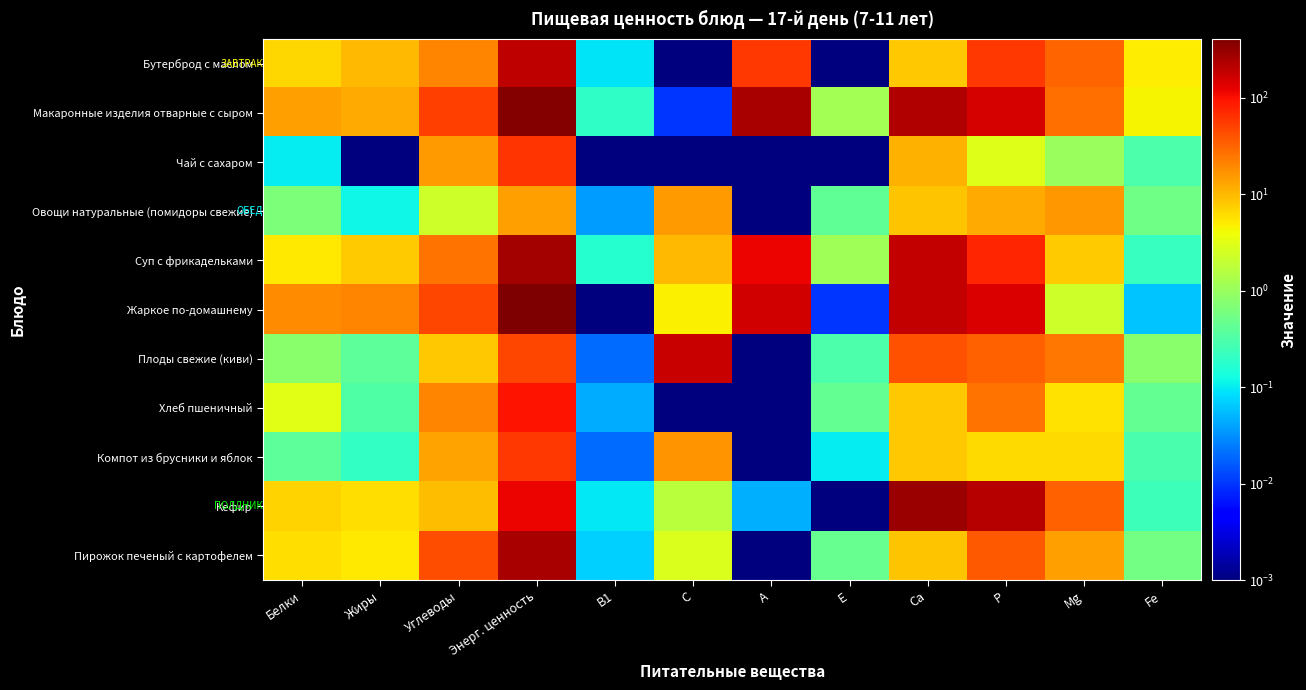

At which category is the sum across all series the highest?

Энерг. ценность